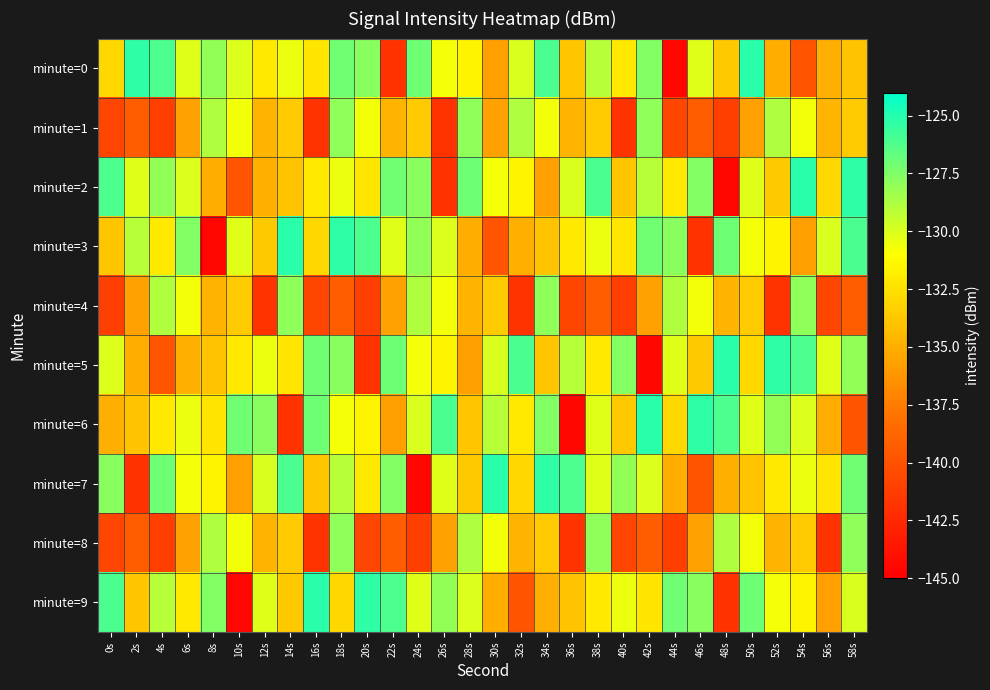

Which label corresponds to the smallest value in the chart?

44s